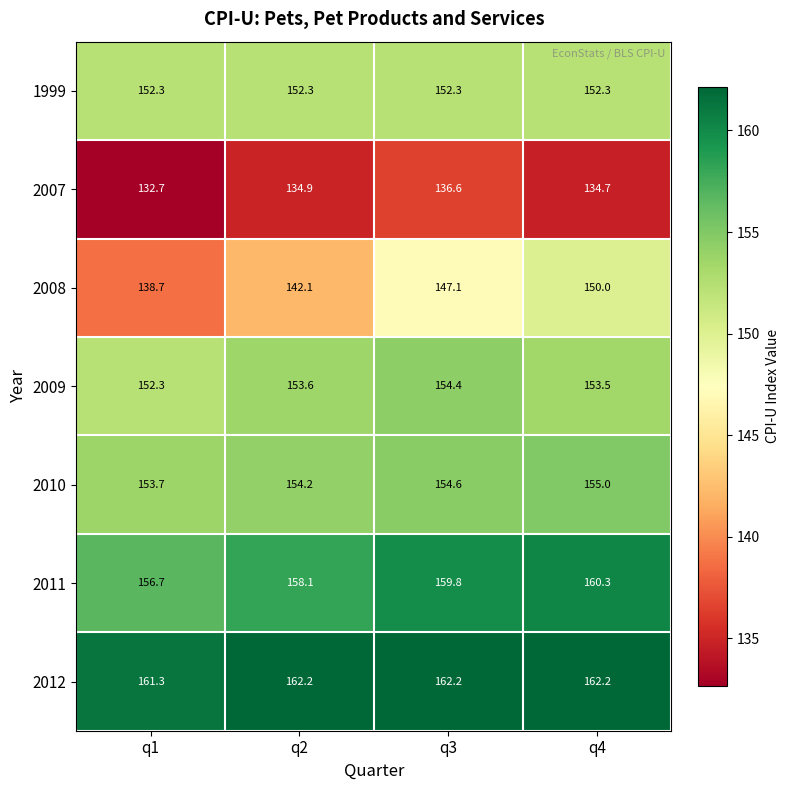

Is it true that 2011 equals 251.9 at q1?

False